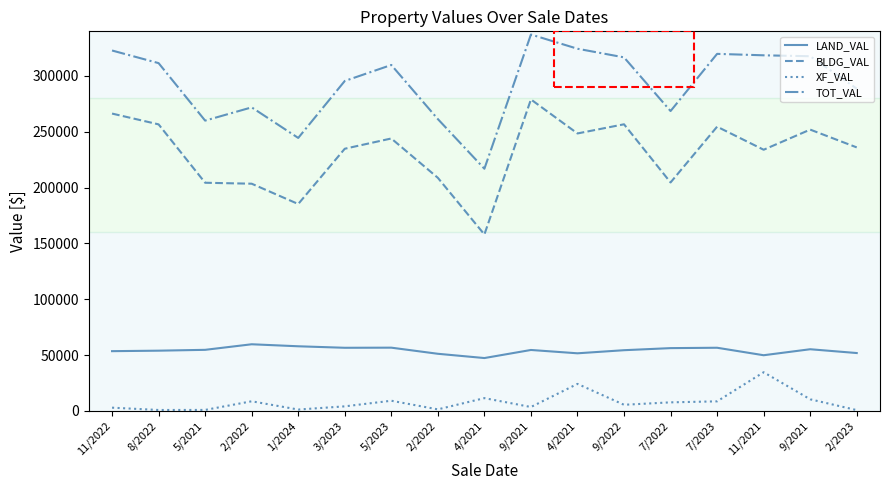

True or false: LAND_VAL and BLDG_VAL intersect in this chart.

False